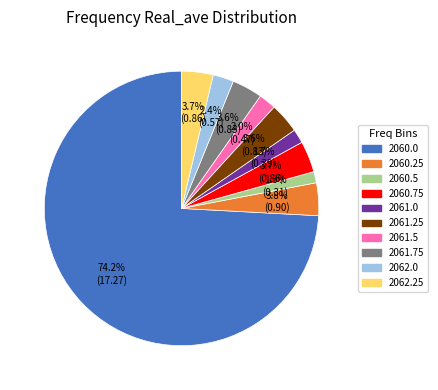

Which slice is the largest?

2060.0